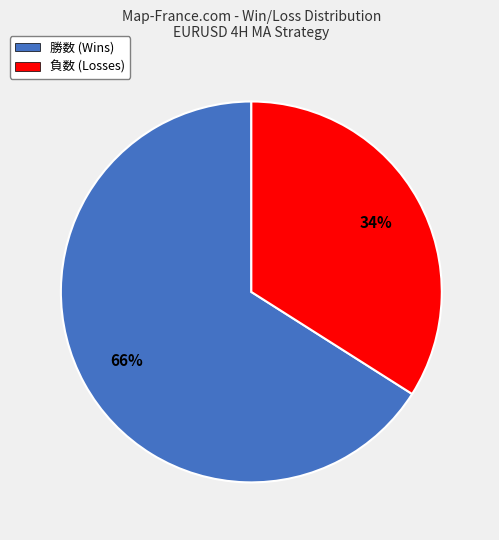

Combined, do 負数 (Losses) and 勝数 (Wins) account for over 50%?

Yes